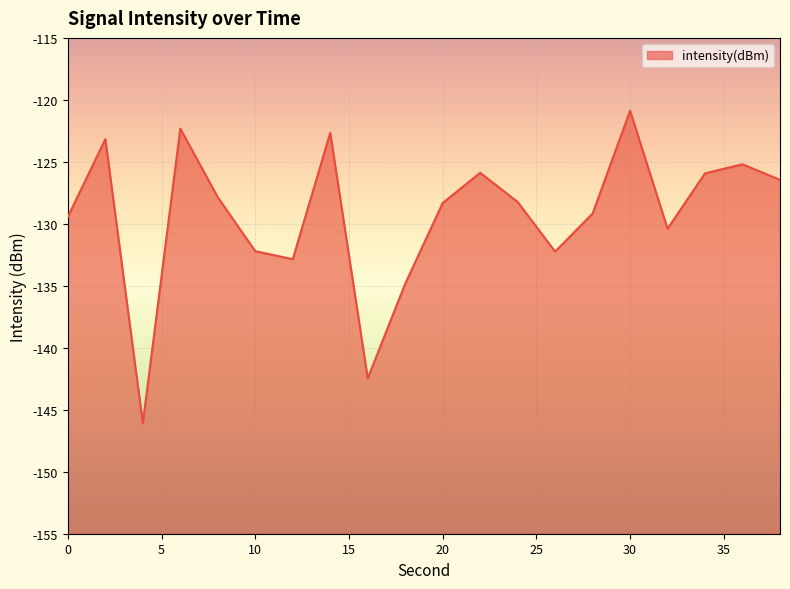

List the labels in order of value, largest first.

30, 6, 14, 2, 36, 22, 34, 38, 8, 24, 20, 28, 0, 32, 10, 26, 12, 18, 16, 4